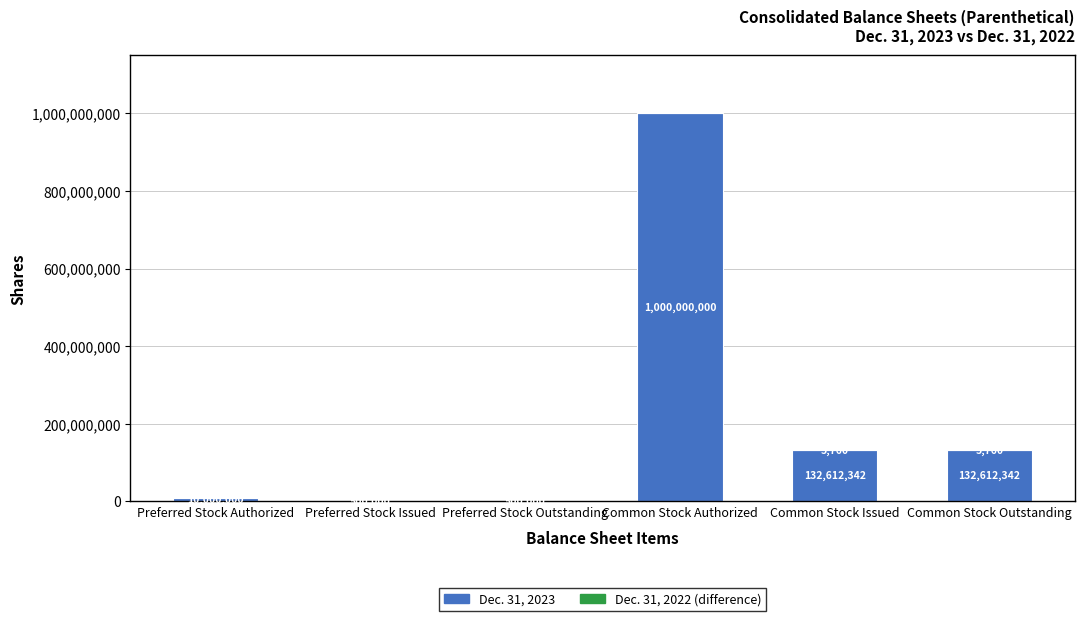

At which category is the sum across all series the highest?

Common Stock Authorized